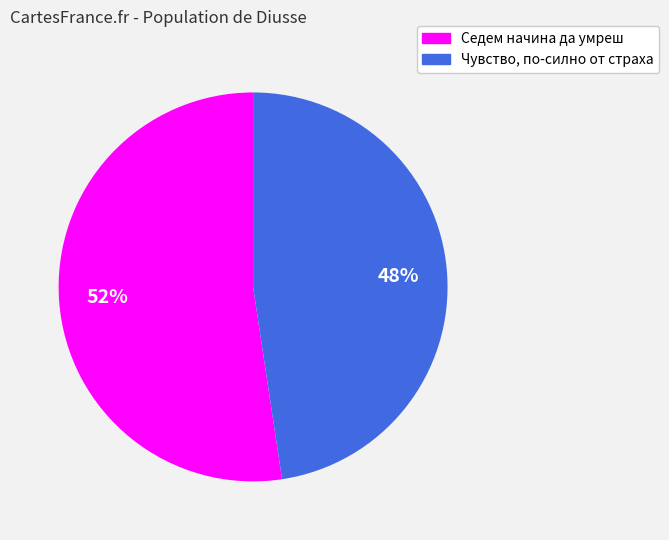

To the nearest percent, what is the average slice percentage?

50%